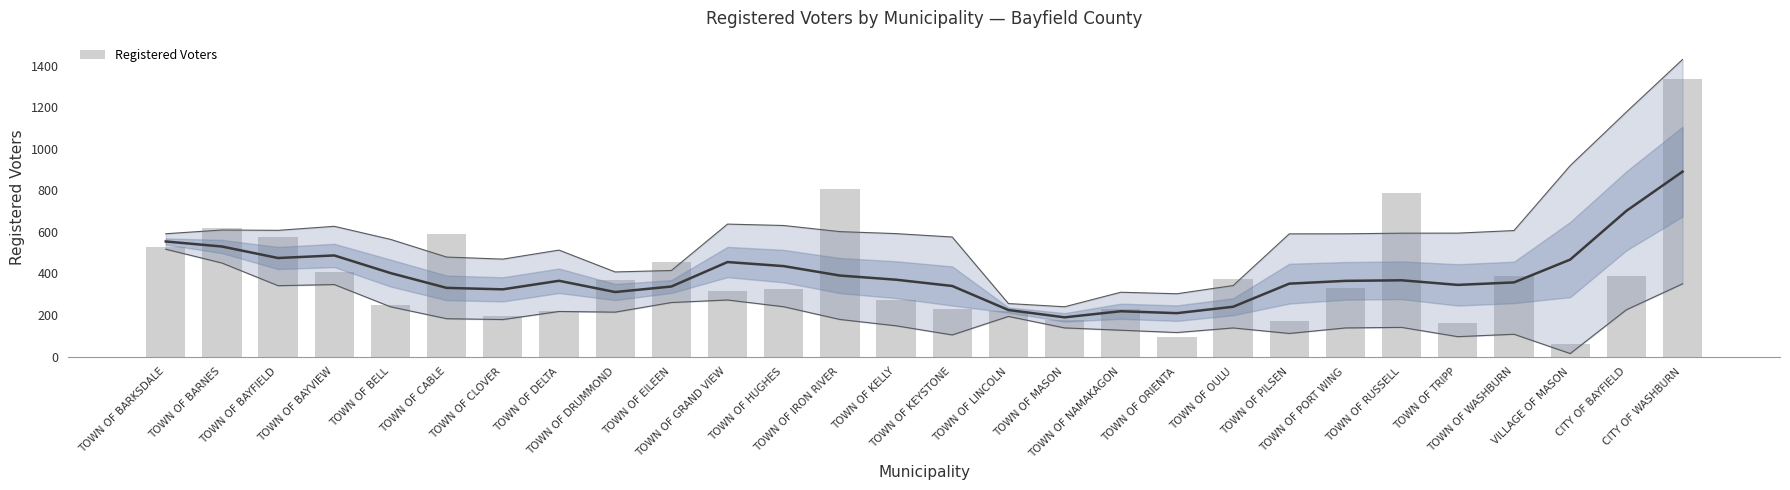

What is the average value?

388